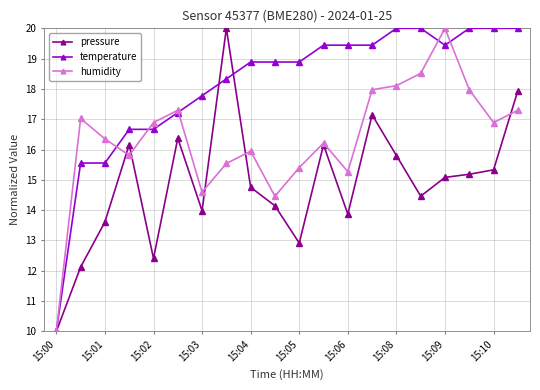

Which series has the largest total across all categories?

temperature